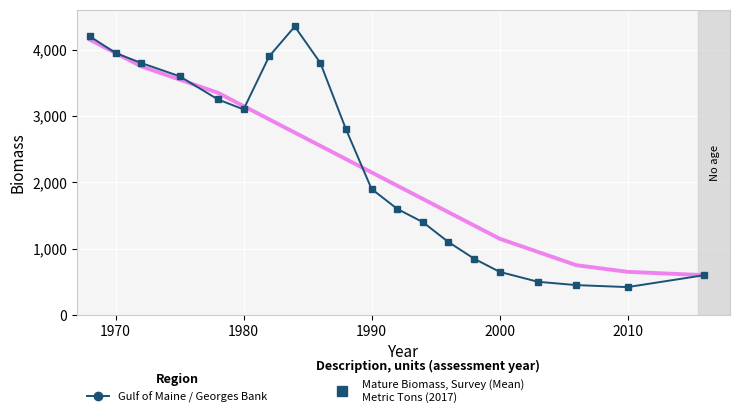

What is the greatest value displayed?

4350